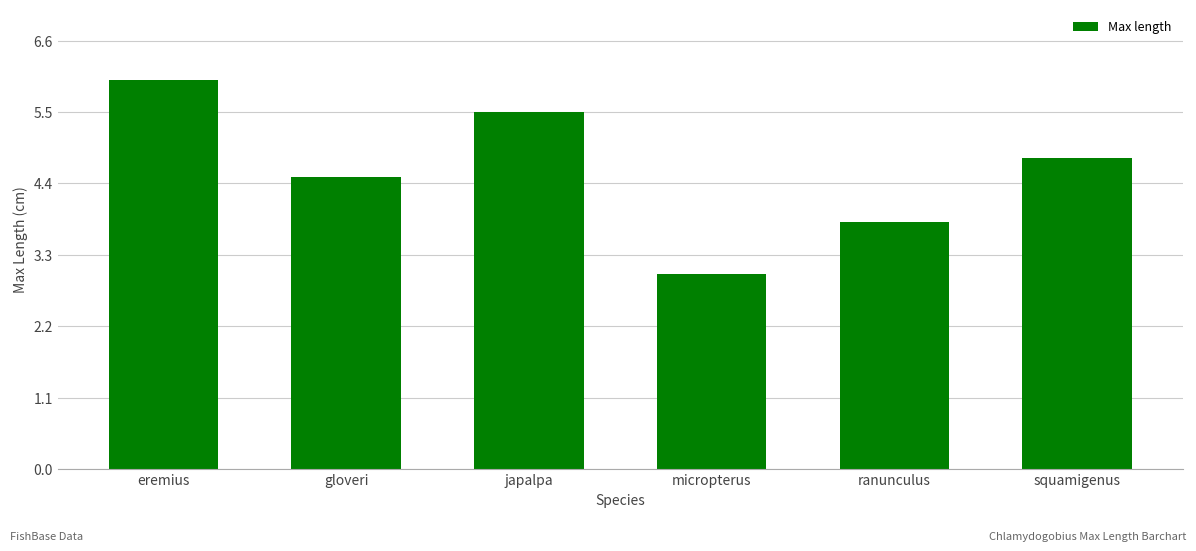

List the labels in order of value, largest first.

eremius, japalpa, squamigenus, gloveri, ranunculus, micropterus